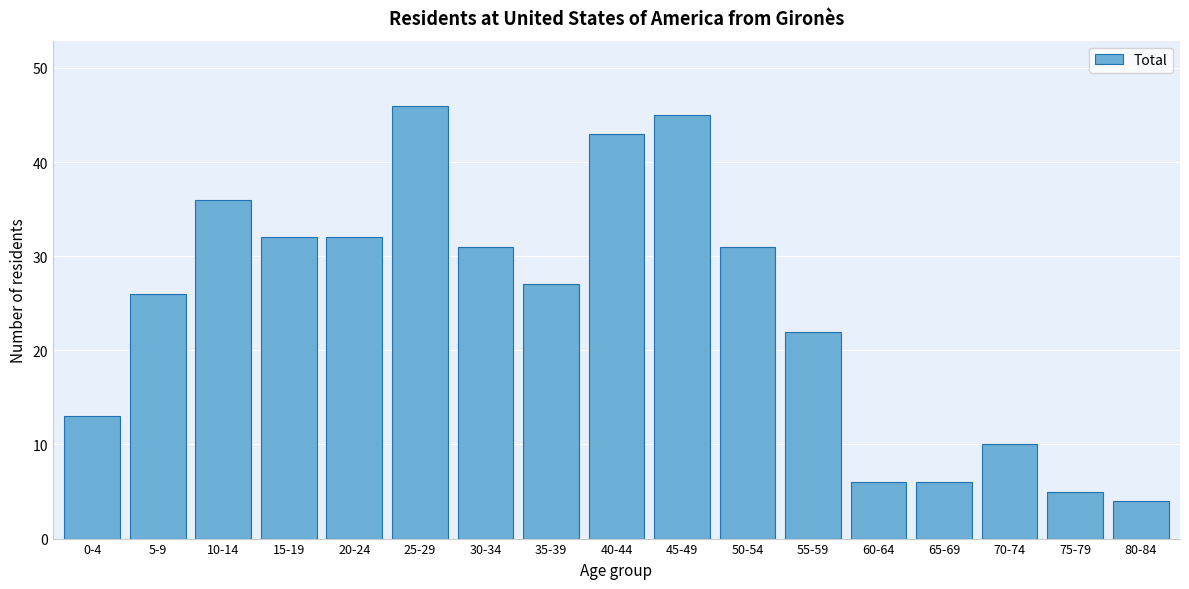

Reading left to right, list all the values displayed in this chart.

0-4=13	5-9=26	10-14=36	15-19=32	20-24=32	25-29=46	30-34=31	35-39=27	40-44=43	45-49=45	50-54=31	55-59=22	60-64=6	65-69=6	70-74=10	75-79=5	80-84=4